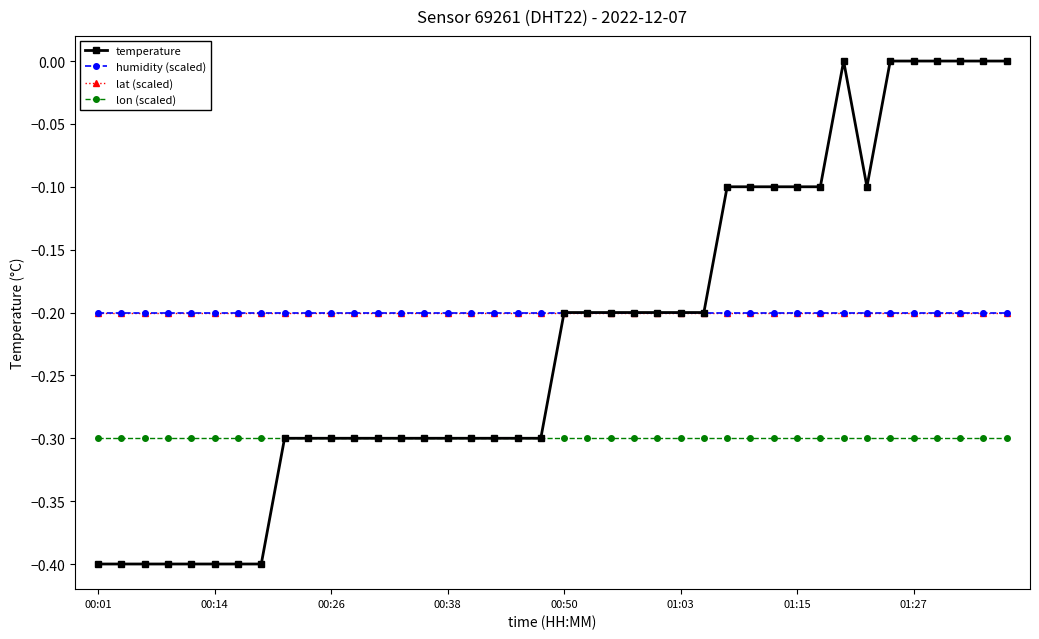

Reading left to right, what are all the values shown in this chart?

temperature: -0.4	-0.4	-0.4	-0.4	-0.4	-0.4	-0.4	-0.4	-0.3	-0.3	-0.3	-0.3	-0.3	-0.3	-0.3	-0.3	-0.3	-0.3	-0.3	-0.3	-0.2	-0.2	-0.2	-0.2	-0.2	-0.2	-0.2	-0.1	-0.1	-0.1	-0.1	-0.1	0.0	-0.1	0.0	0.0	0.0	0.0	0.0	0.0
humidity (scaled): -0.2	-0.2	-0.2	-0.2	-0.2	-0.2	-0.2	-0.2	-0.2	-0.2	-0.2	-0.2	-0.2	-0.2	-0.2	-0.2	-0.2	-0.2	-0.2	-0.2	-0.2	-0.2	-0.2	-0.2	-0.2	-0.2	-0.2	-0.2	-0.2	-0.2	-0.2	-0.2	-0.2	-0.2	-0.2	-0.2	-0.2	-0.2	-0.2	-0.2
lat (scaled): -0.2	-0.2	-0.2	-0.2	-0.2	-0.2	-0.2	-0.2	-0.2	-0.2	-0.2	-0.2	-0.2	-0.2	-0.2	-0.2	-0.2	-0.2	-0.2	-0.2	-0.2	-0.2	-0.2	-0.2	-0.2	-0.2	-0.2	-0.2	-0.2	-0.2	-0.2	-0.2	-0.2	-0.2	-0.2	-0.2	-0.2	-0.2	-0.2	-0.2
lon (scaled): -0.3	-0.3	-0.3	-0.3	-0.3	-0.3	-0.3	-0.3	-0.3	-0.3	-0.3	-0.3	-0.3	-0.3	-0.3	-0.3	-0.3	-0.3	-0.3	-0.3	-0.3	-0.3	-0.3	-0.3	-0.3	-0.3	-0.3	-0.3	-0.3	-0.3	-0.3	-0.3	-0.3	-0.3	-0.3	-0.3	-0.3	-0.3	-0.3	-0.3